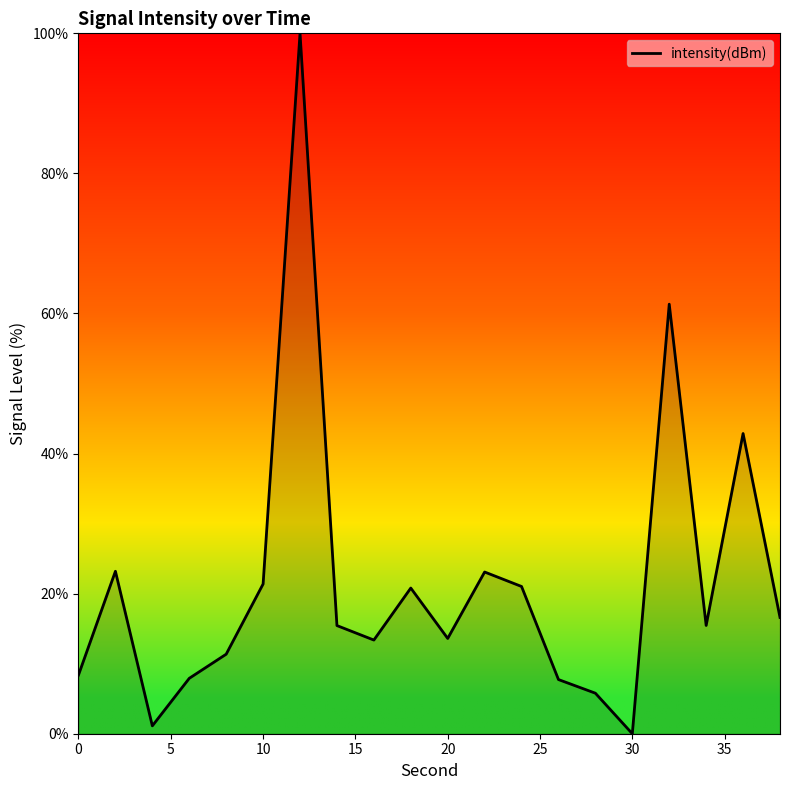

Does the chart display data point markers on the line(s)?

No